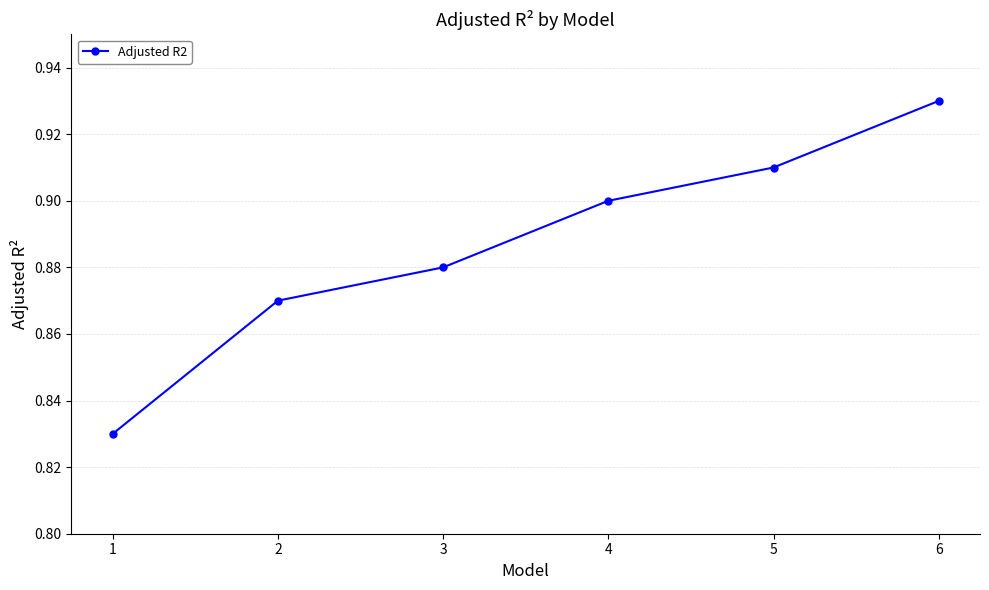

List the labels in order of value, largest first.

6, 5, 4, 3, 2, 1